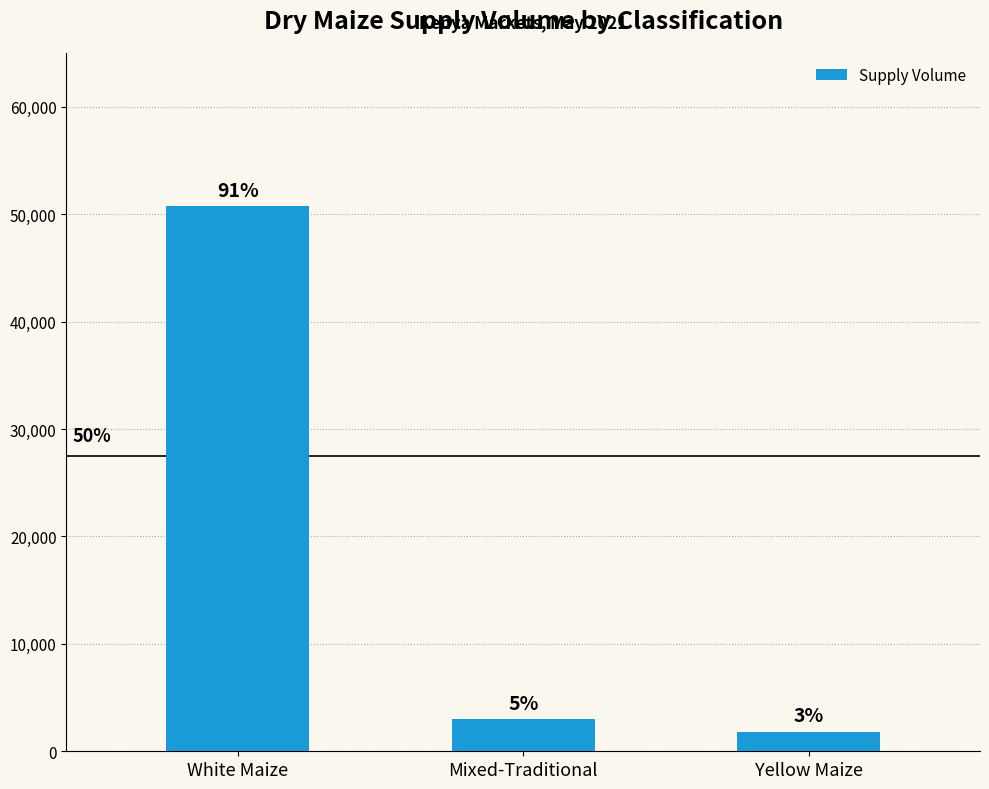

How many bars are there in total?

3